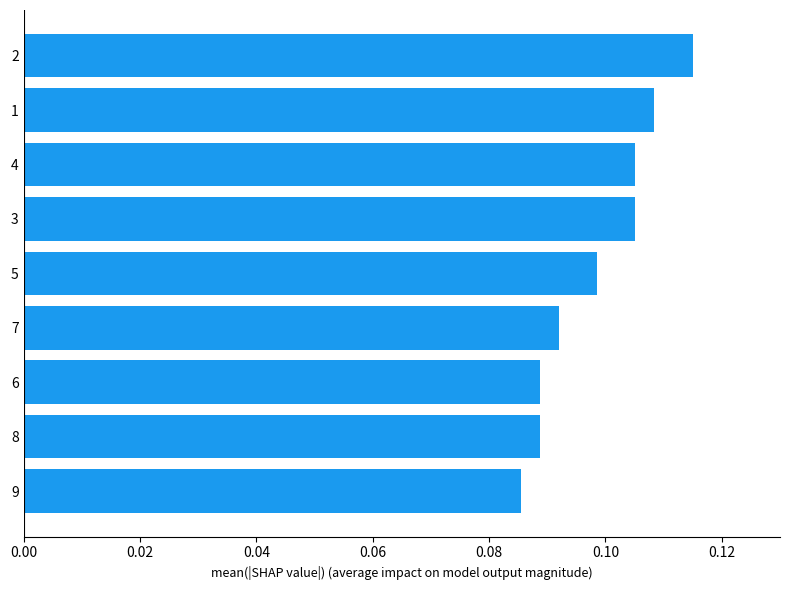

The chart shows a value of 0.2 at 8. True or false?

False